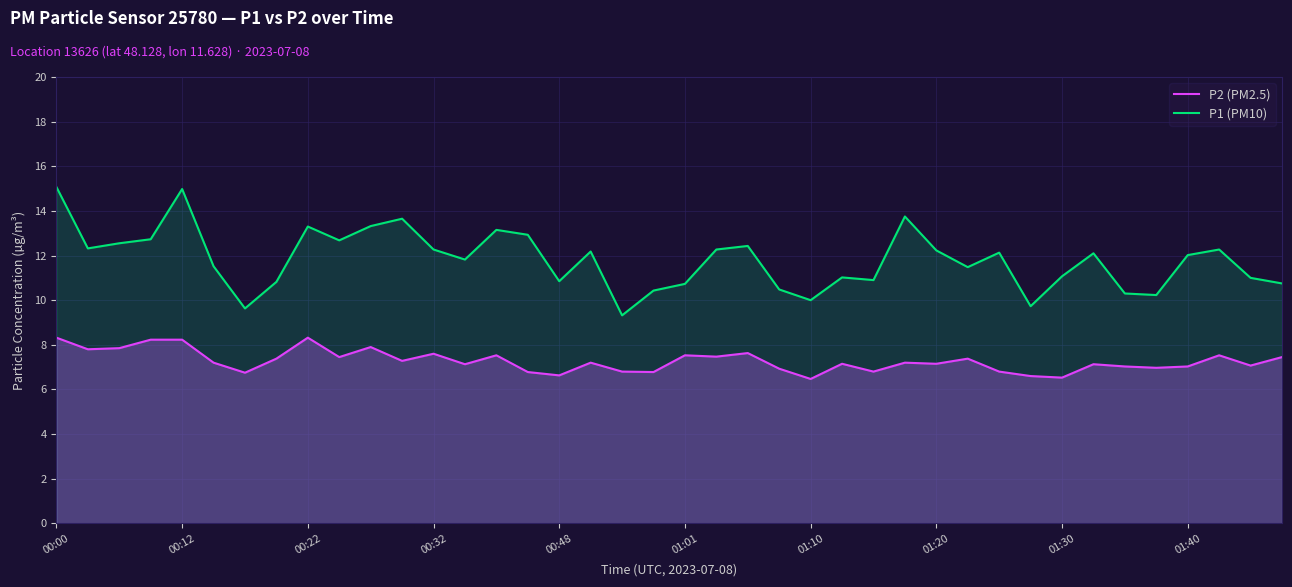

Which label corresponds to the largest value in the chart?

00:00